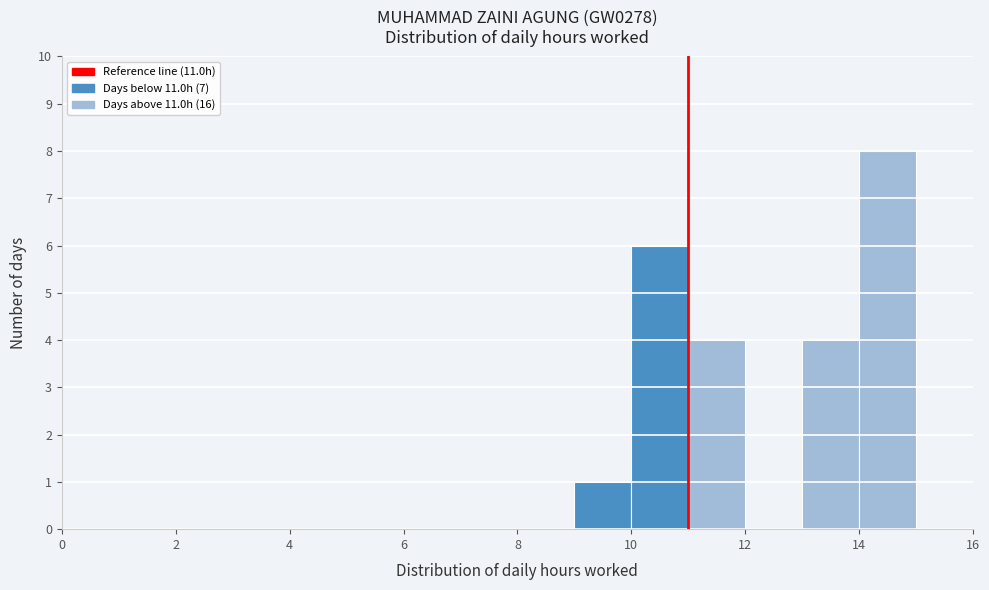

Reading left to right, transcribe this chart: for each bar, give the range it covers on the x-axis and its height. The values are not printed on the chart, so give them approximately, as read against the axis.

0 to 1: 0
1 to 2: 0
2 to 3: 0
3 to 4: 0
4 to 5: 0
5 to 6: 0
6 to 7: 0
7 to 8: 0
8 to 9: 0
9 to 10: 1
10 to 11: 6
11 to 12: 4
12 to 13: 0
13 to 14: 4
14 to 15: 8